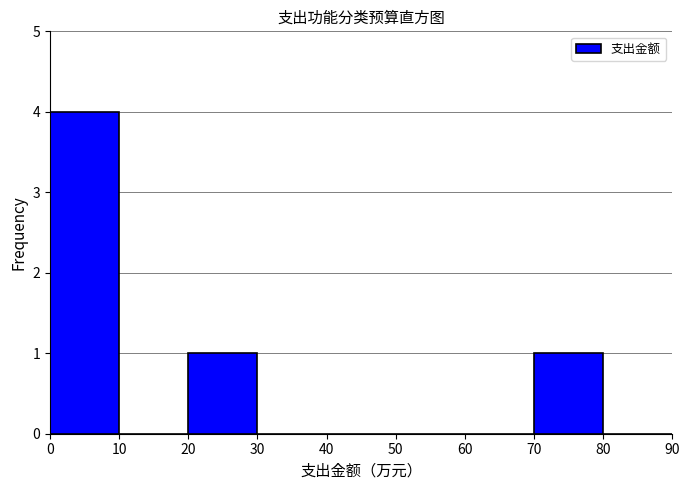

How tall is the bar that spans 0 to 10 on the x-axis? The values are not printed on the chart, so give them approximately, as read against the axis.

4